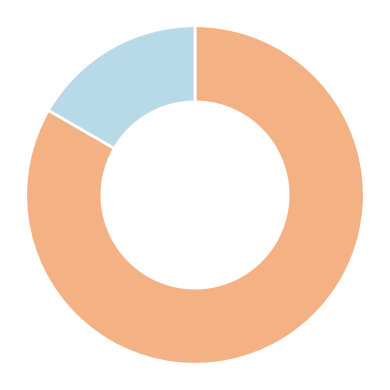

How many segments does this pie chart have?

2